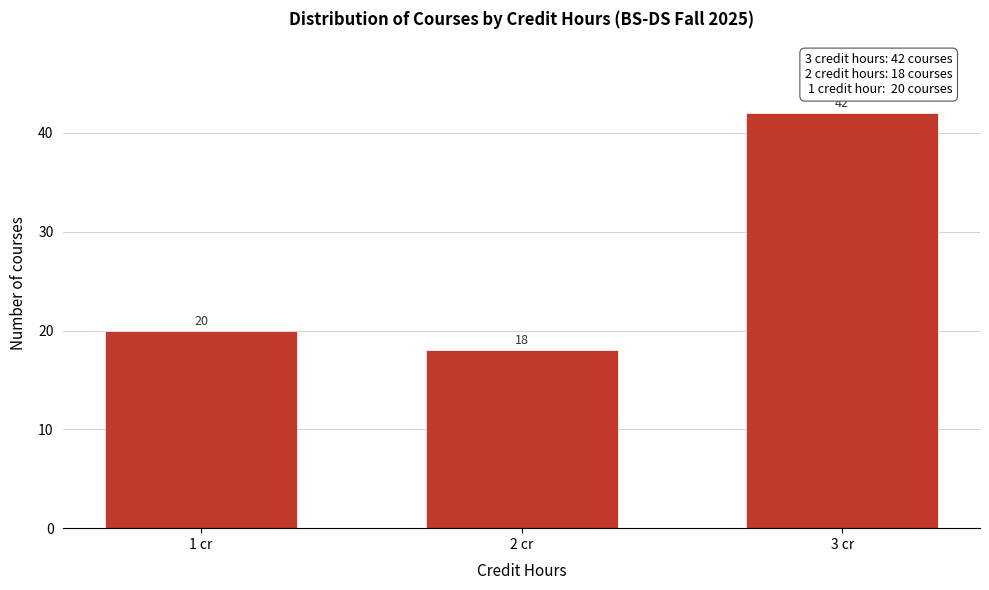

Reading left to right, what are all the values shown in this chart?

1 cr=20	2 cr=18	3 cr=42